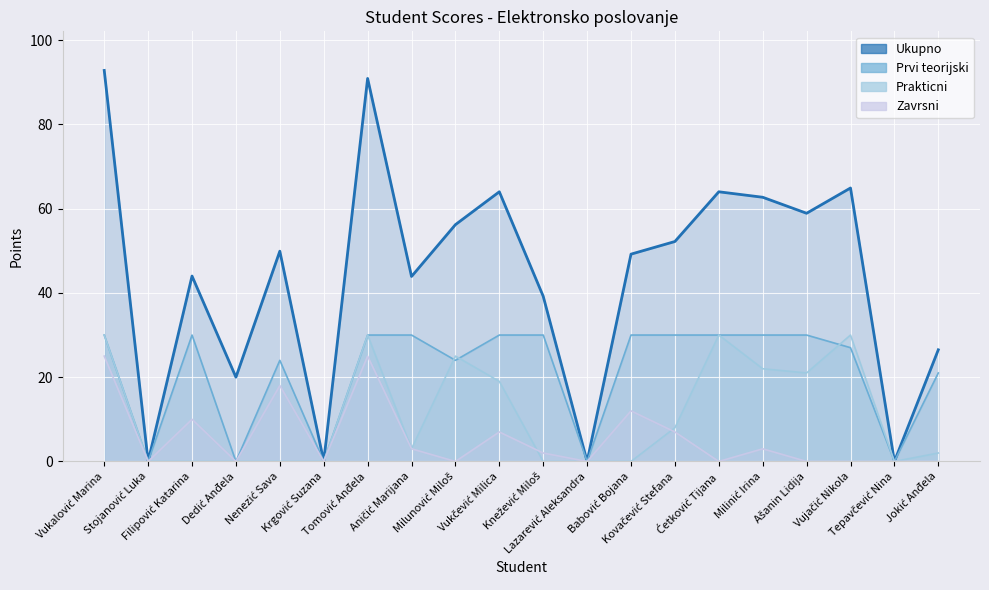

Where do Prvi teorijski and Prakticni first cross each other?

Aničić Marijana and Milunović Miloš